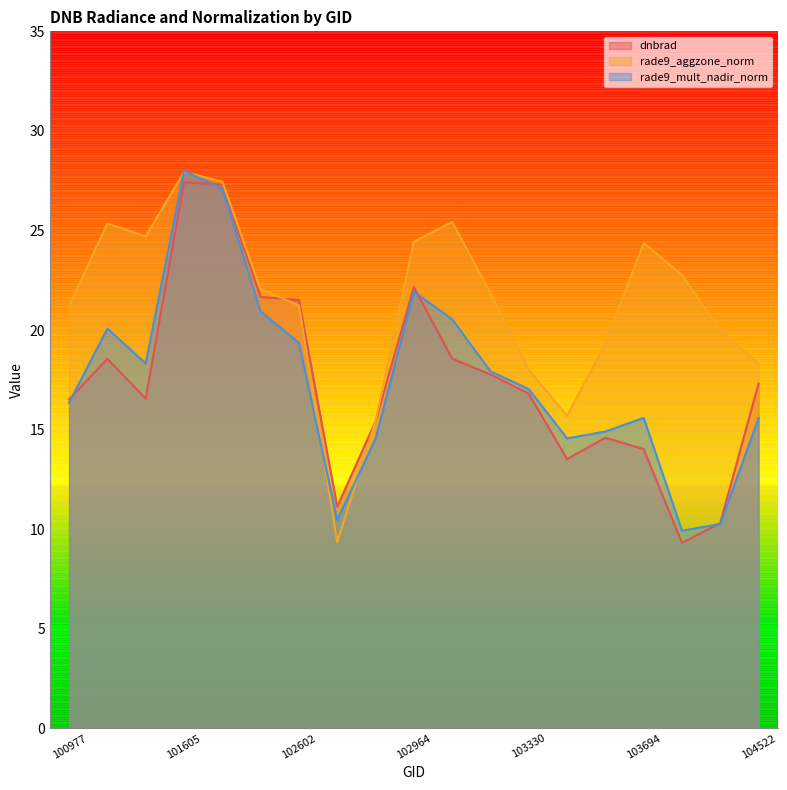

Which series changed the most between 101858 and 103448?

dnbrad